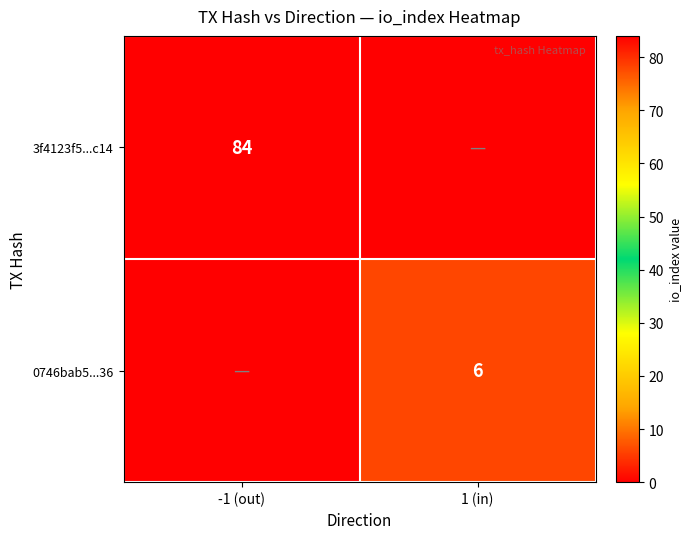

The value of 3f4123f5...c14 at -1 (out) is 127. True or false?

False